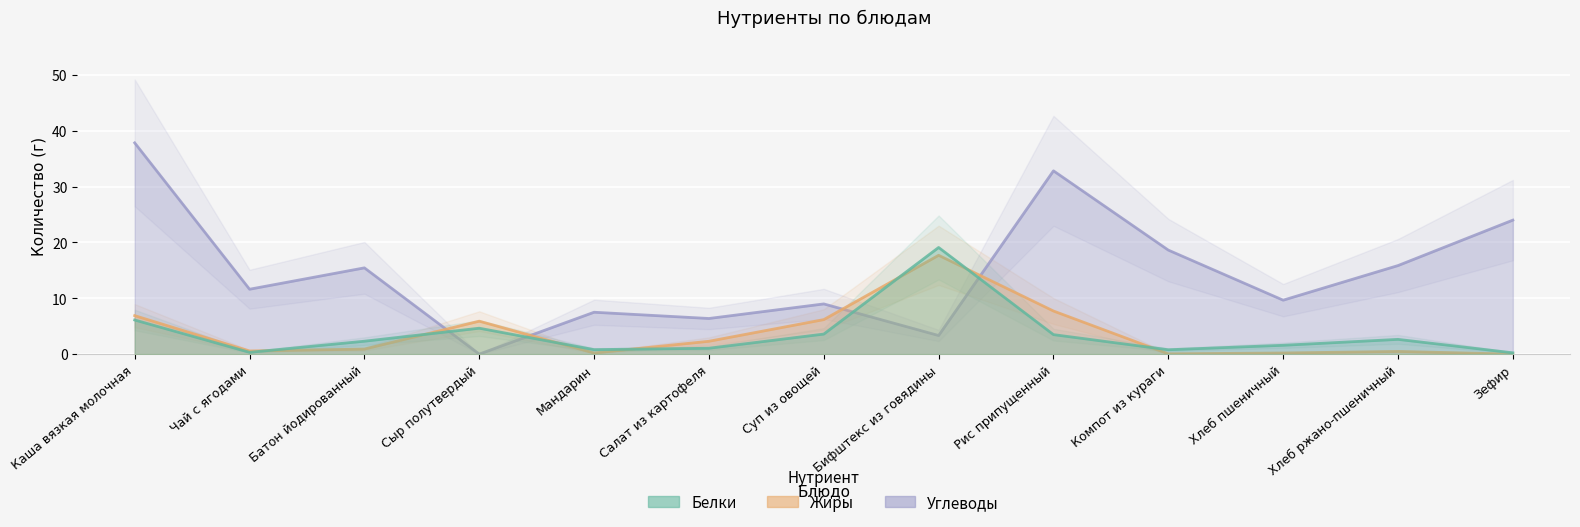

Which category has the lowest value in the Белки series?

Зефир